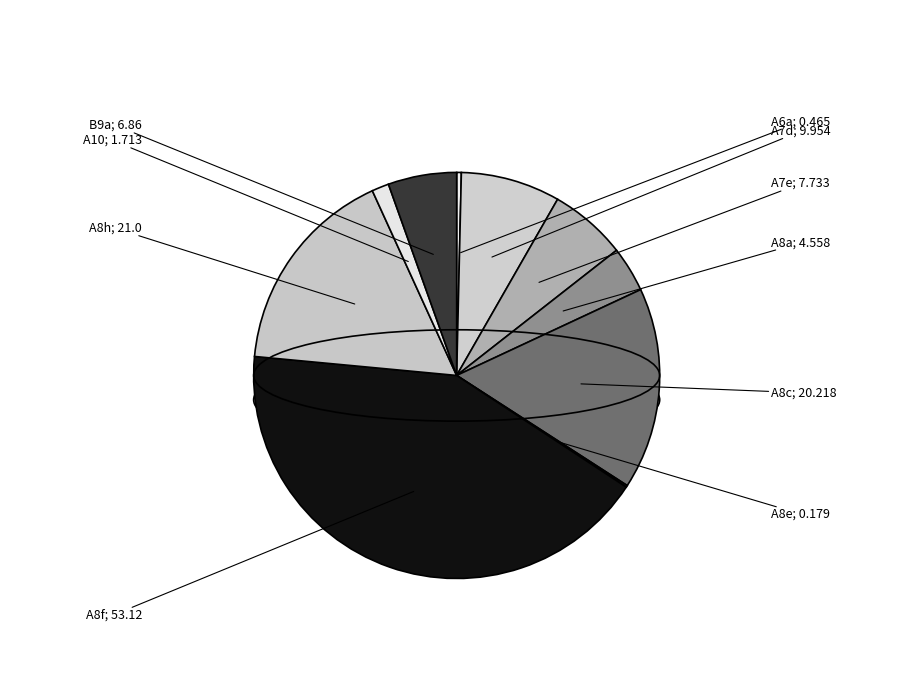

How much of the chart is everything except A8e?

99.9%